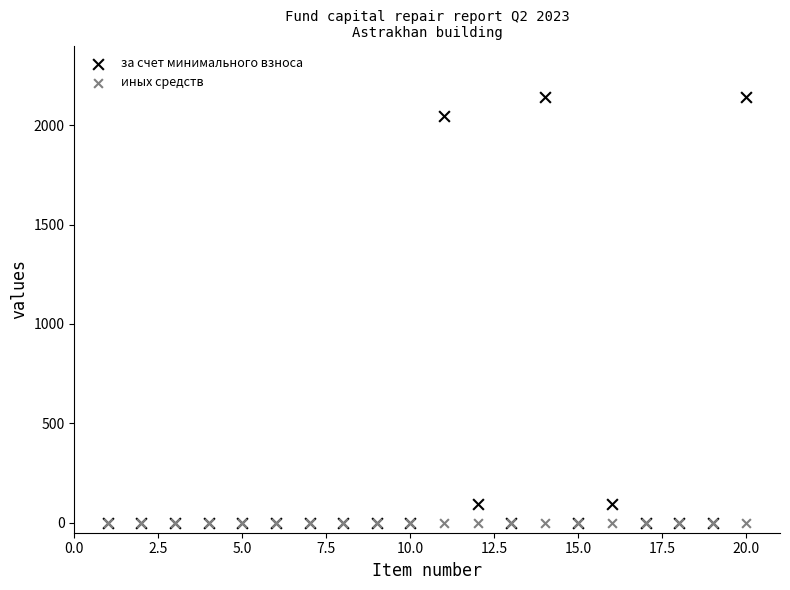

What are all the series names shown in the legend?

за счет минимального взноса, иных средств